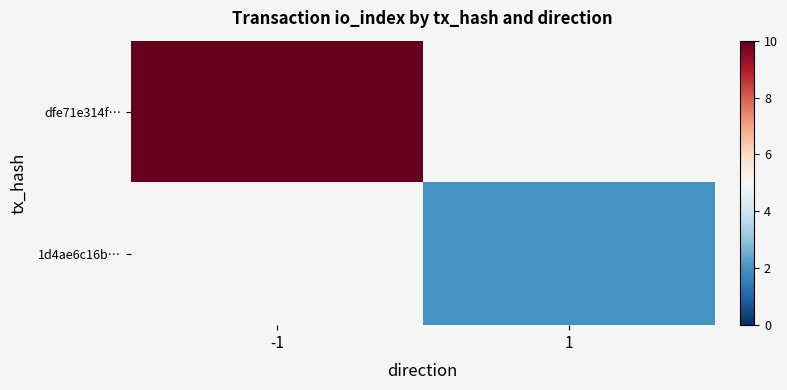

Is the value of 1d4ae6c16b… at -1 greater than the value of dfe71e314f… at 1?

No